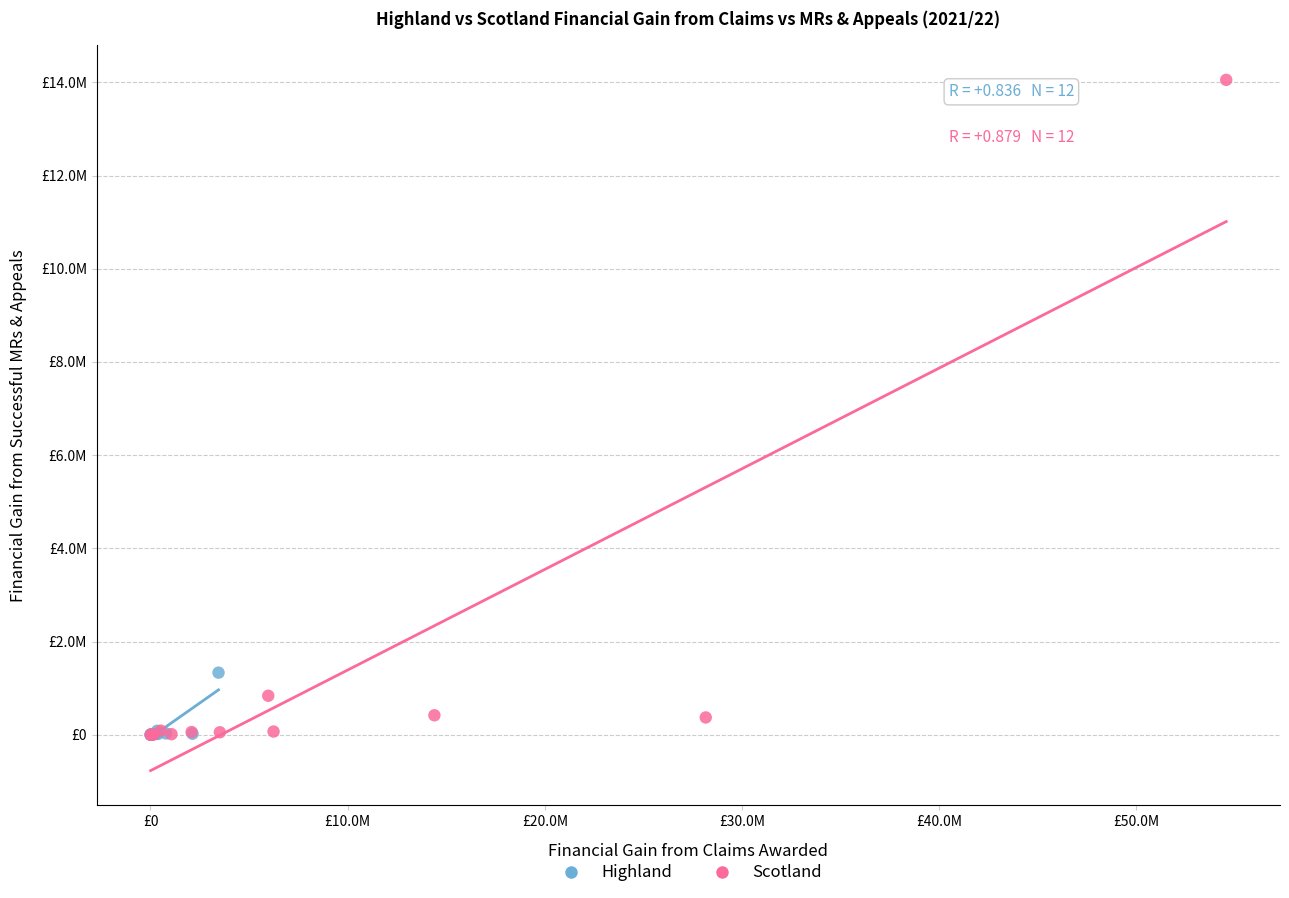

What are all the series names shown in the legend?

Highland, Scotland